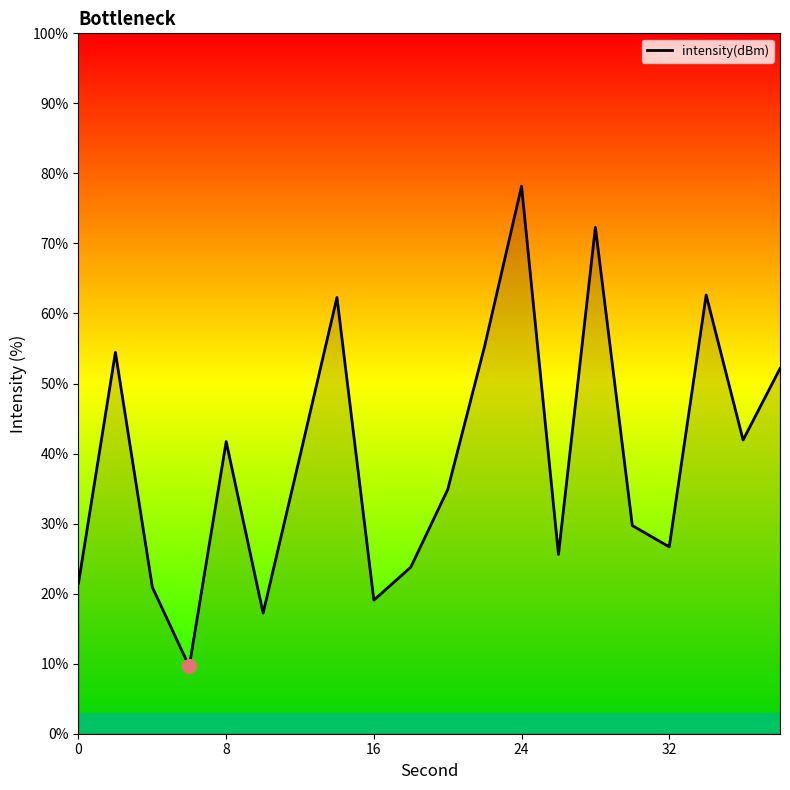

What is the greatest value displayed?

78.2